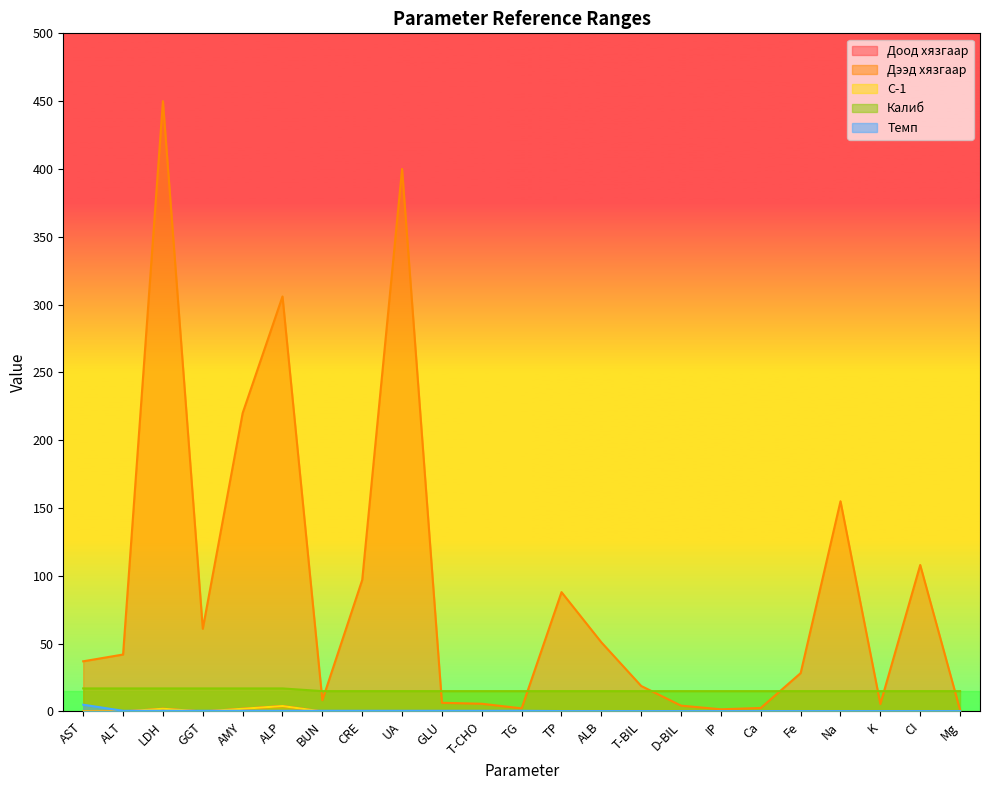

How many data points in Дээд хязгаар are above 37?

11